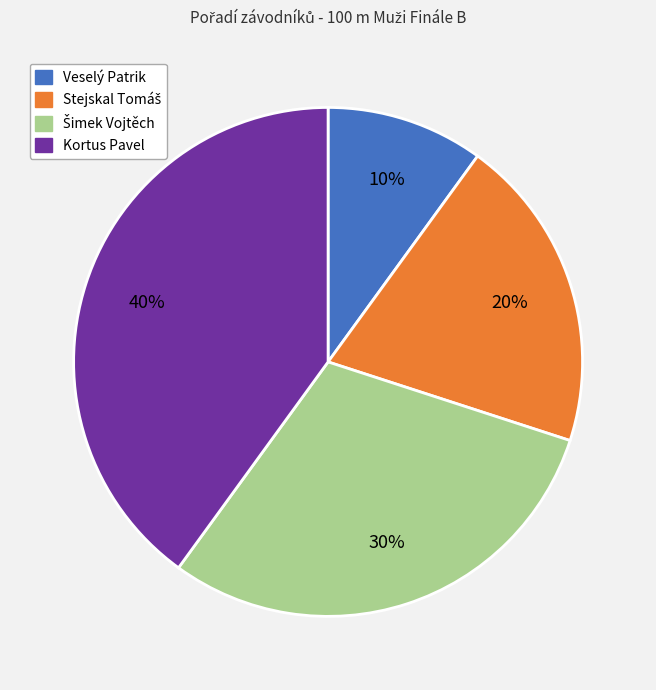

True or false: Kortus Pavel accounts for 40% of the total.

True